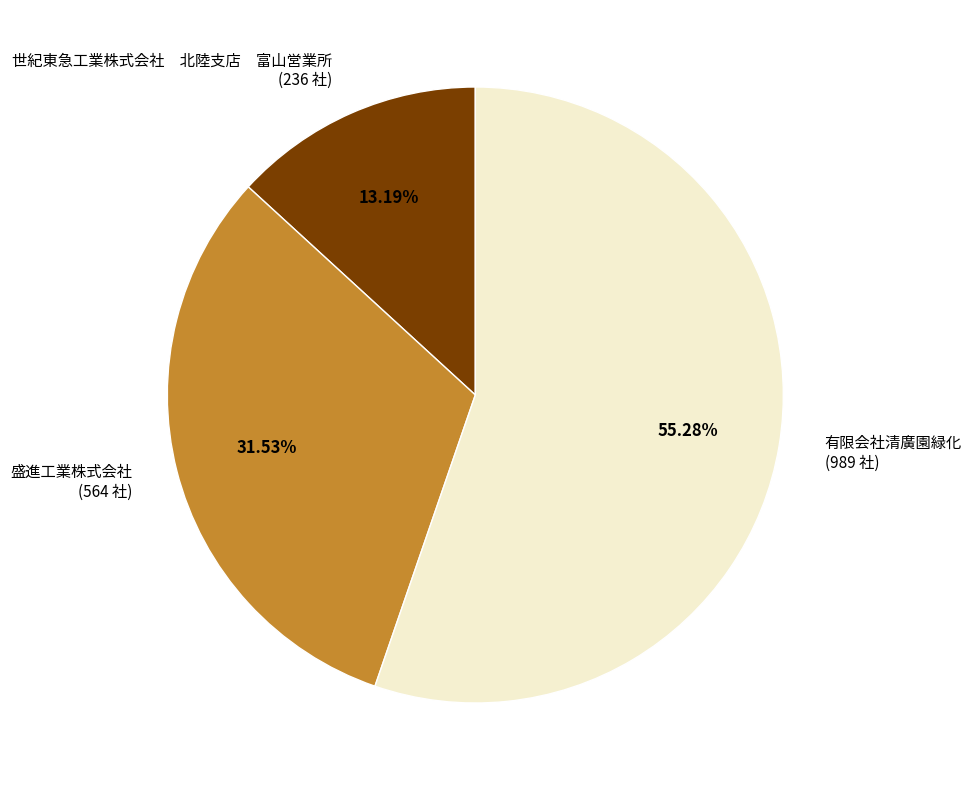

What percentage is the 盛進工業株式会社 slice, to the nearest percent?

32%